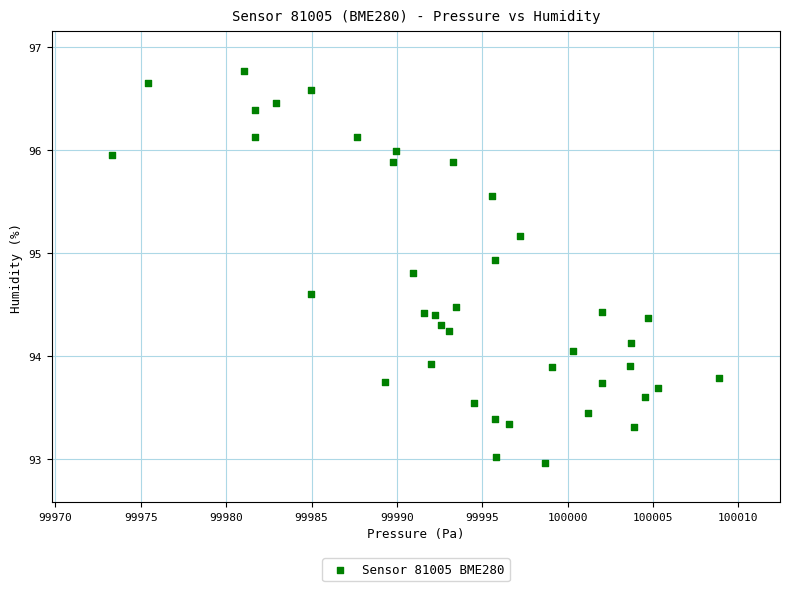

What is the range of X values (max minus min)?

35.5